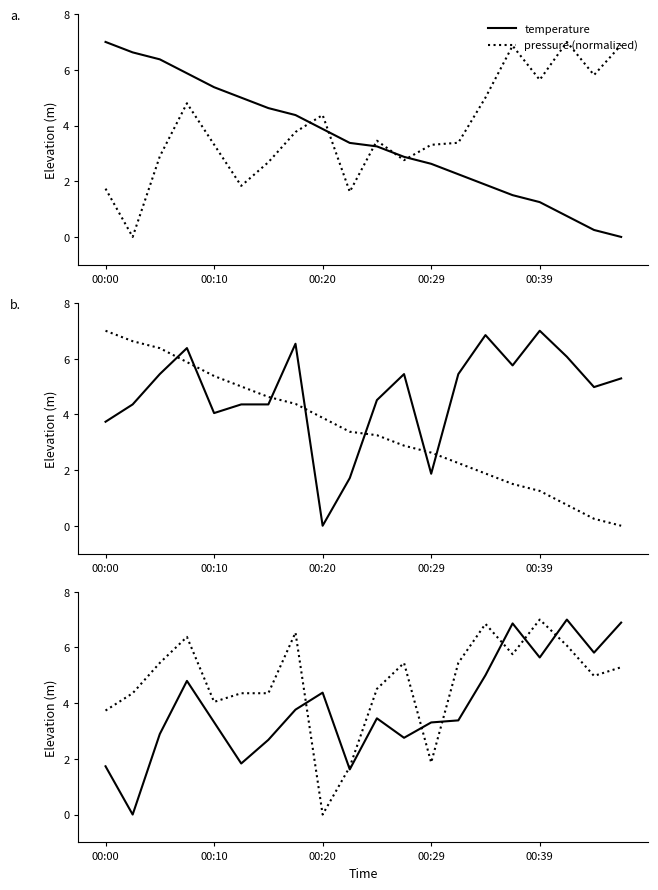

What is the value of the temperature point at the 11th from the left?

3.2